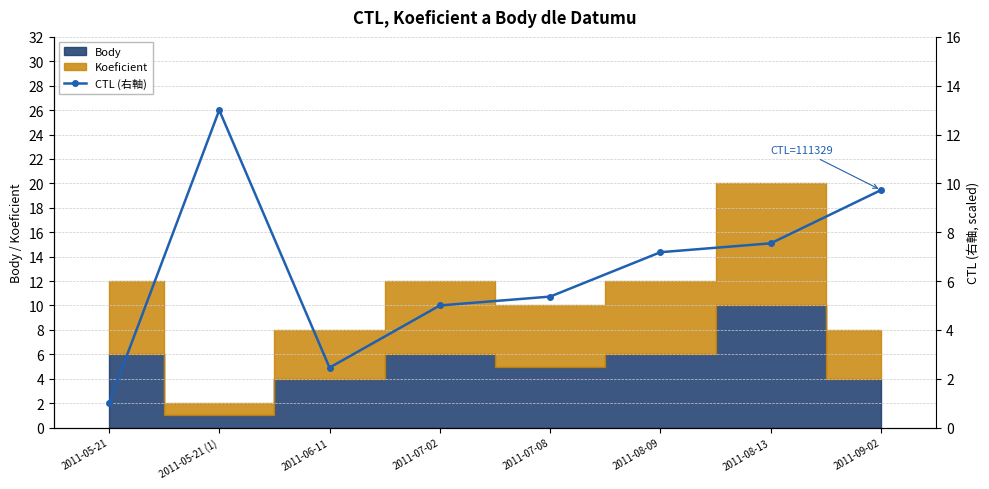

Which label corresponds to the smallest value in the chart?

2011-05-21